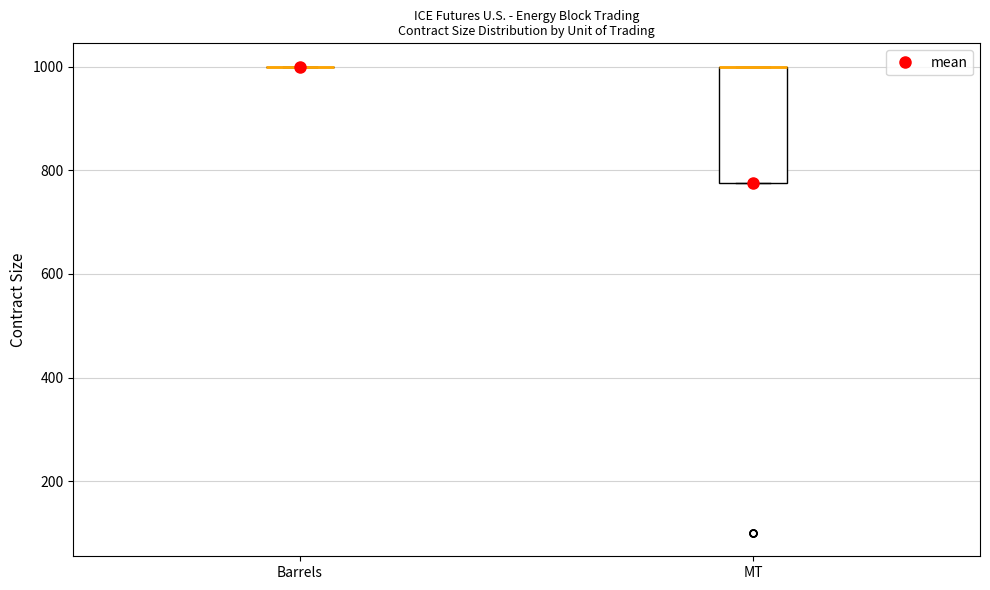

Comparing the boxes themselves (not the whiskers), which one is the tallest?

MT